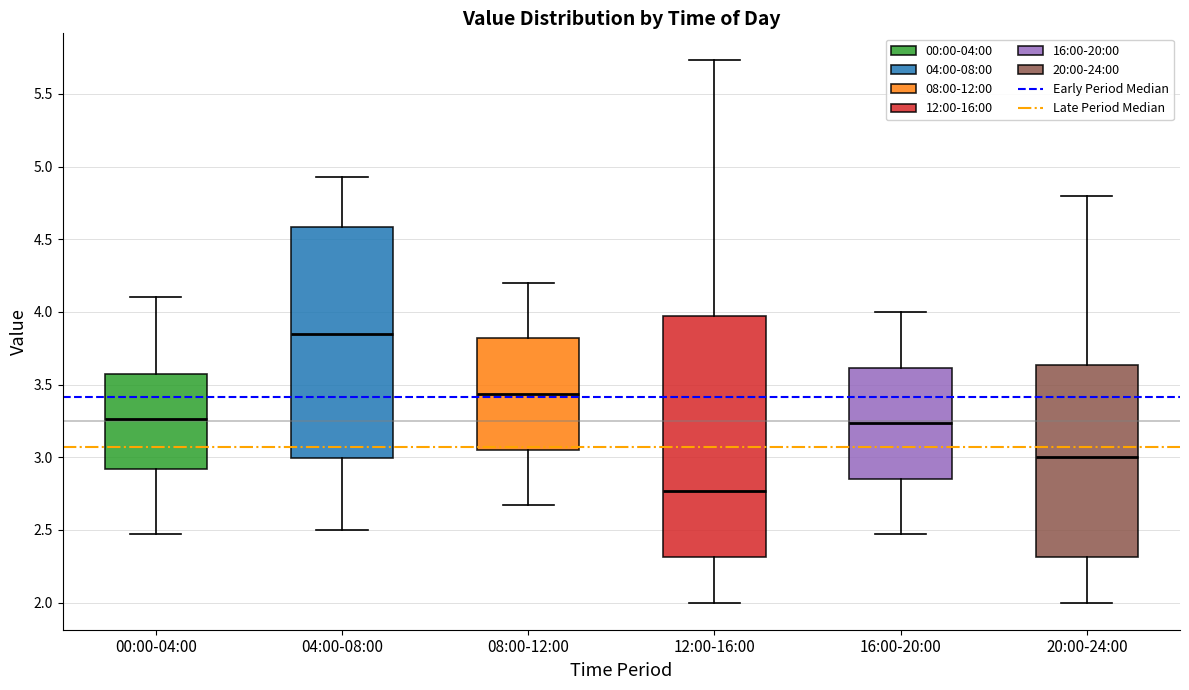

Where is the lower edge of the box for 20:00-24:00 on the y-axis? The values are not printed on the chart, so give them approximately, as read against the axis.

2.30